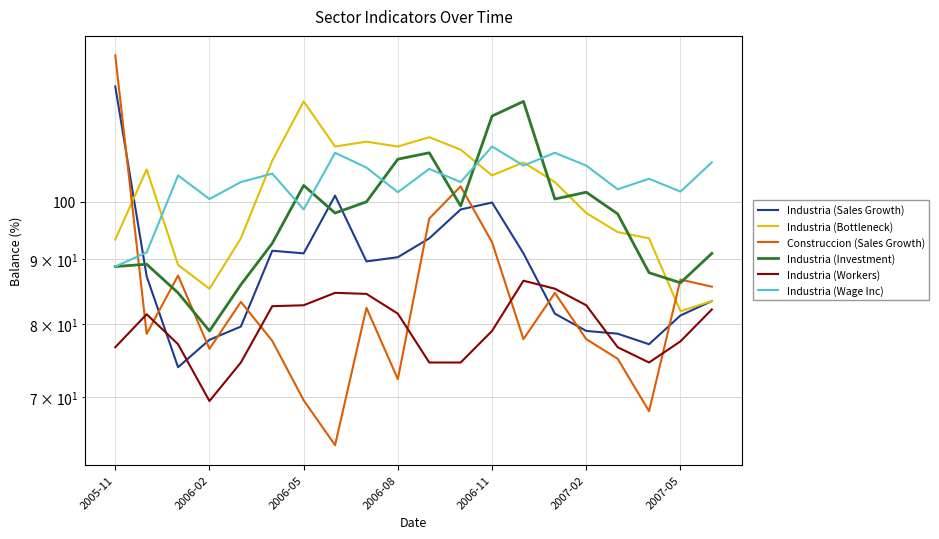

Reading left to right, transcribe all the data shown in this chart.

Industria (Sales Growth): 123.5	87.3	73.9	77.7	79.6	91.5	91.0	101.1	89.7	90.4	93.5	98.6	99.9	91.0	81.5	79.0	78.6	77.1	81.2	83.4
Industria (Bottleneck): 93.3	106.1	89.1	85.3	93.5	107.8	120.1	110.6	111.6	110.6	112.5	110.0	104.9	107.5	103.7	98.0	94.6	93.5	81.9	83.4
Construccion (Sales Growth): 130.7	78.6	87.4	76.4	83.3	77.6	69.6	64.1	82.4	72.3	97.0	102.9	92.9	77.8	84.7	77.8	75.1	68.2	86.8	85.6
Industria (Investment): 88.8	89.2	84.7	79.0	86.0	92.7	103.0	98.0	100.0	108.1	109.4	99.2	117.0	120.1	100.5	101.8	97.8	87.8	86.2	91.0
Industria (Workers): 76.7	81.4	77.1	69.5	74.6	82.6	82.8	84.7	84.5	81.5	74.6	74.6	79.0	86.6	85.3	82.8	76.7	74.6	77.5	82.2
Industria (Wage Inc): 88.8	91.2	104.9	100.5	103.7	105.3	98.6	109.4	106.5	101.8	106.2	103.7	110.6	106.8	109.4	106.8	102.3	104.3	101.9	107.5